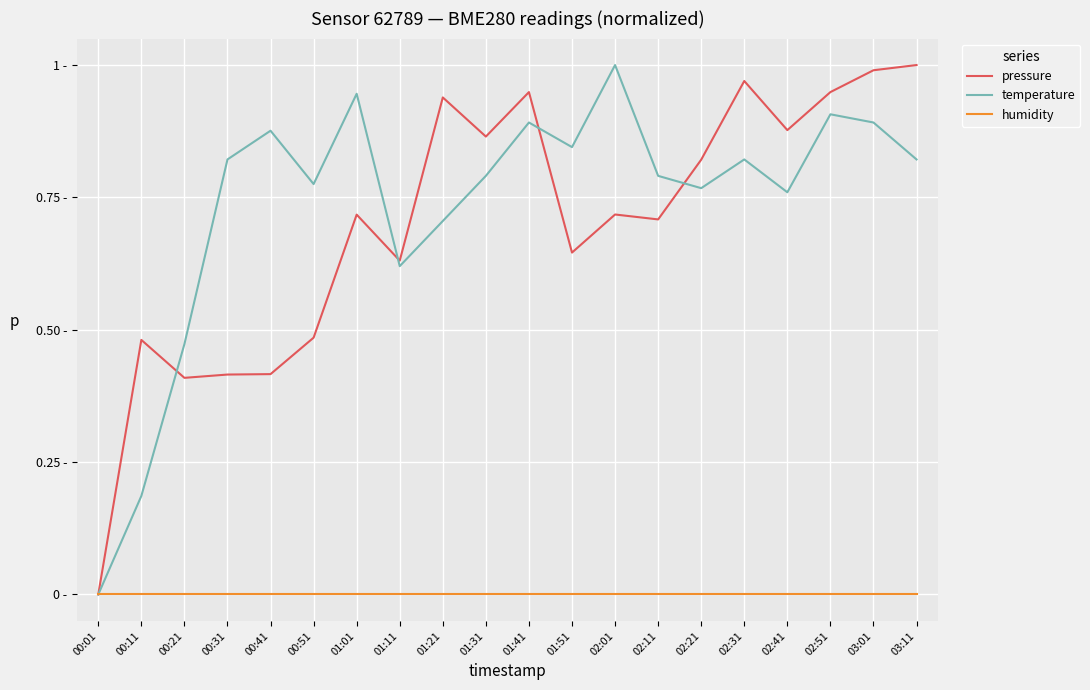

Reading left to right, transcribe all the data shown in this chart.

pressure: 00:01=0.0	00:11=0.5	00:21=0.4	00:31=0.4	00:41=0.4	00:51=0.5	01:01=0.7	01:11=0.6	01:21=0.9	01:31=0.9	01:41=0.9	01:51=0.6	02:01=0.7	02:11=0.7	02:21=0.8	02:31=1.0	02:41=0.9	02:51=0.9	03:01=1.0	03:11=1.0
temperature: 00:01=0.0	00:11=0.2	00:21=0.5	00:31=0.8	00:41=0.9	00:51=0.8	01:01=0.9	01:11=0.6	01:21=0.7	01:31=0.8	01:41=0.9	01:51=0.8	02:01=1.0	02:11=0.8	02:21=0.8	02:31=0.8	02:41=0.8	02:51=0.9	03:01=0.9	03:11=0.8
humidity: 00:01=0.0	00:11=0.0	00:21=0.0	00:31=0.0	00:41=0.0	00:51=0.0	01:01=0.0	01:11=0.0	01:21=0.0	01:31=0.0	01:41=0.0	01:51=0.0	02:01=0.0	02:11=0.0	02:21=0.0	02:31=0.0	02:41=0.0	02:51=0.0	03:01=0.0	03:11=0.0